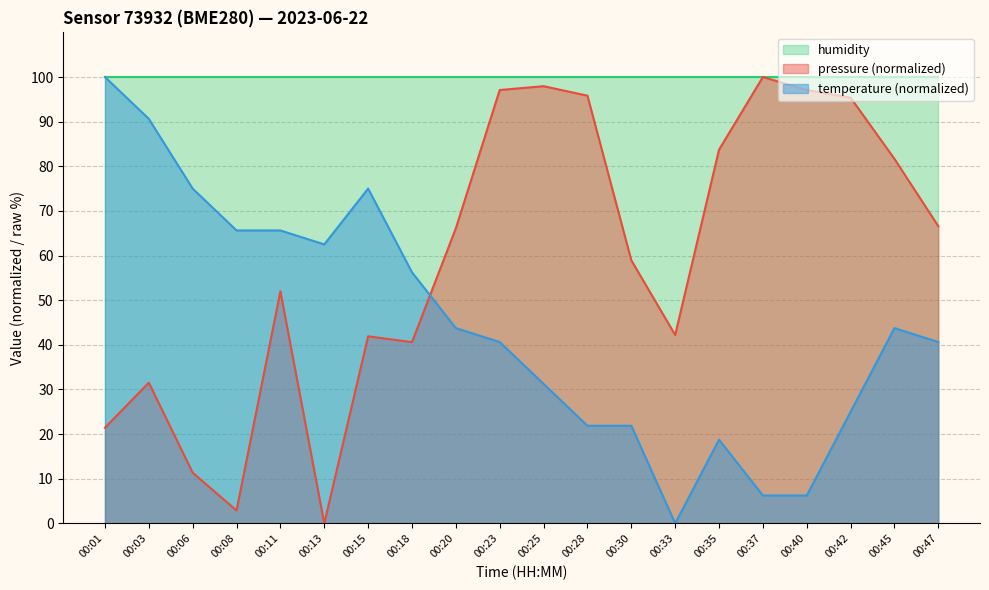

List the series in order of their overall mean, lowest first.

temperature (normalized), pressure (normalized), humidity